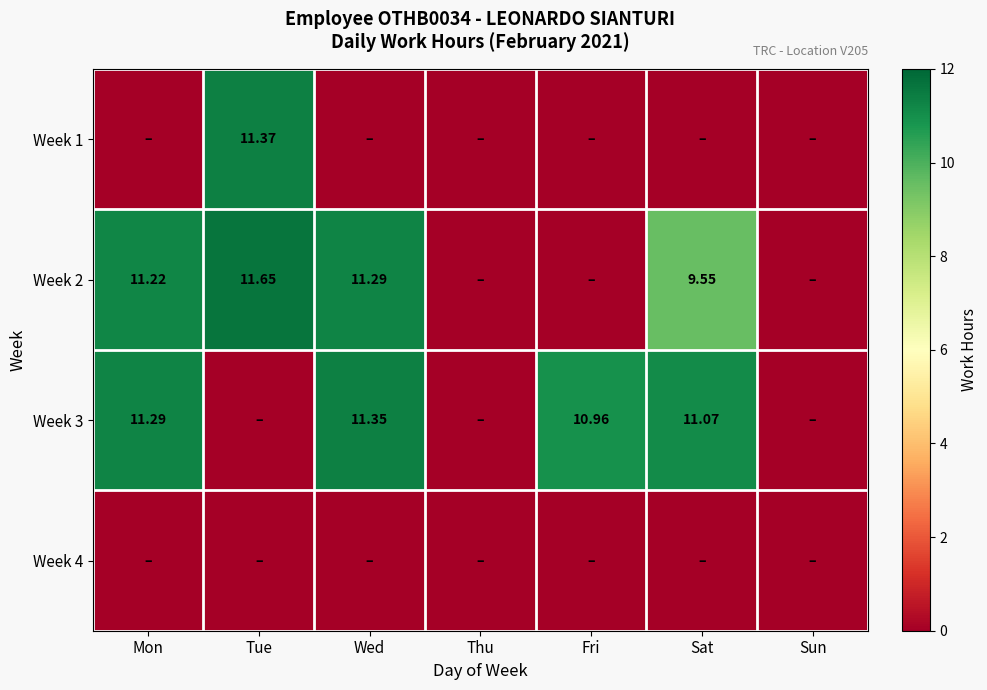

At which label does Week 3 first exceed 10?

Mon